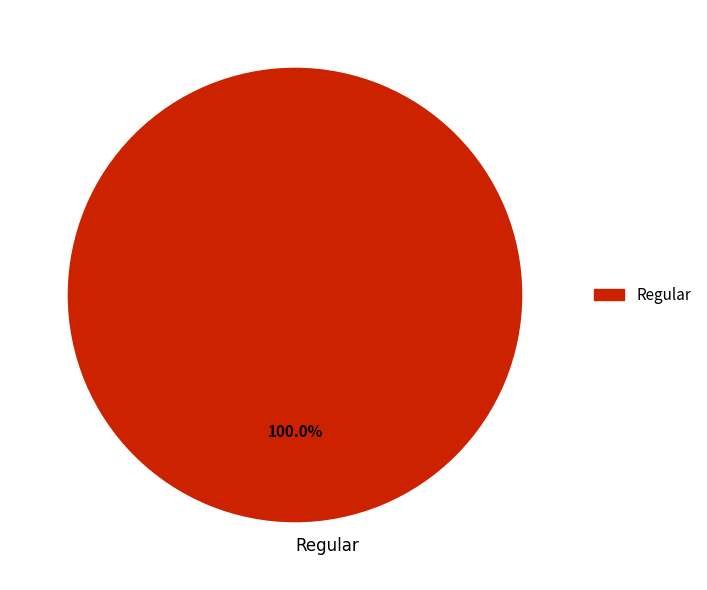

Rank the categories by value from lowest to highest.

Regular